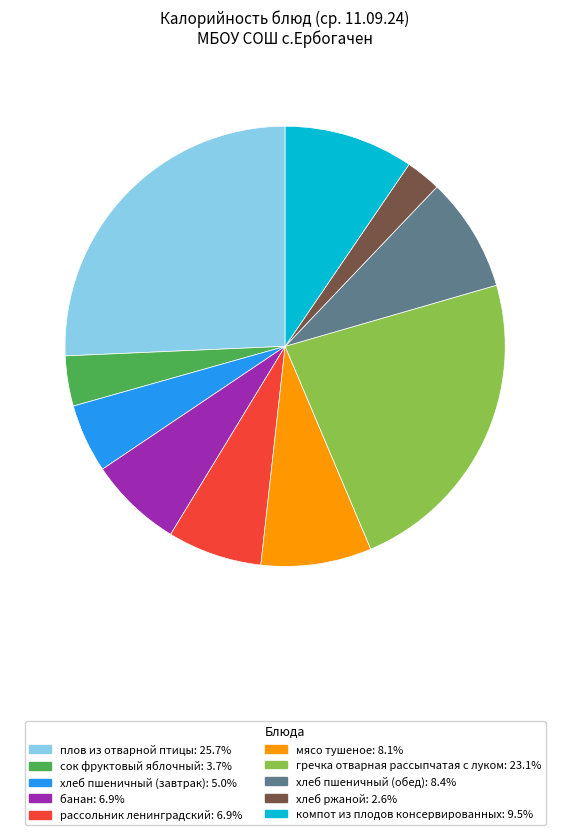

Is there any slice that represents more than half of the pie?

No